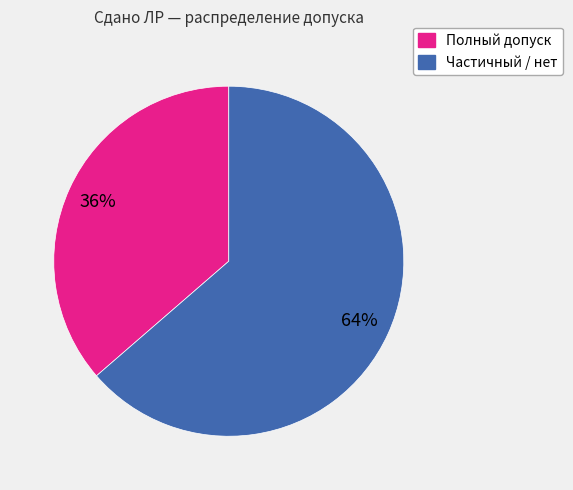

To the nearest percent, what is the average slice percentage?

50%